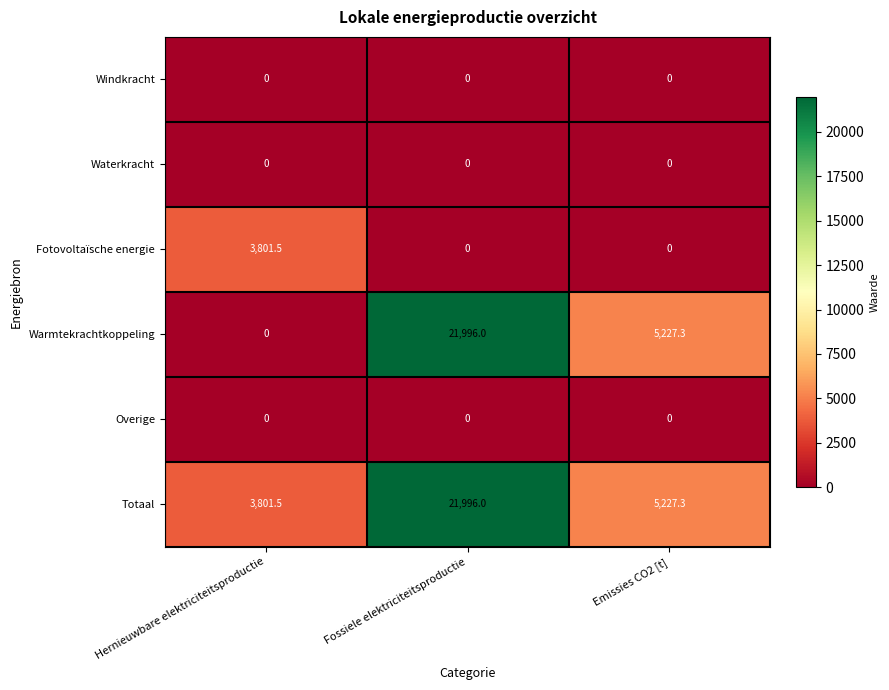

Rank the categories by Warmtekrachtkoppeling value from highest to lowest.

Fossiele elektriciteitsproductie, Emissies CO2 [t], Hernieuwbare elektriciteitsproductie